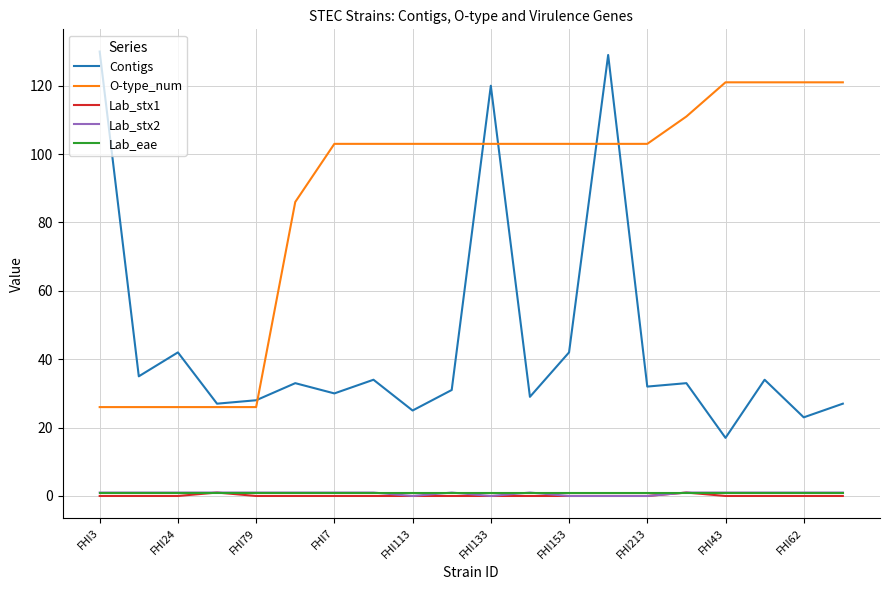

What is the minimum value for Contigs?

17